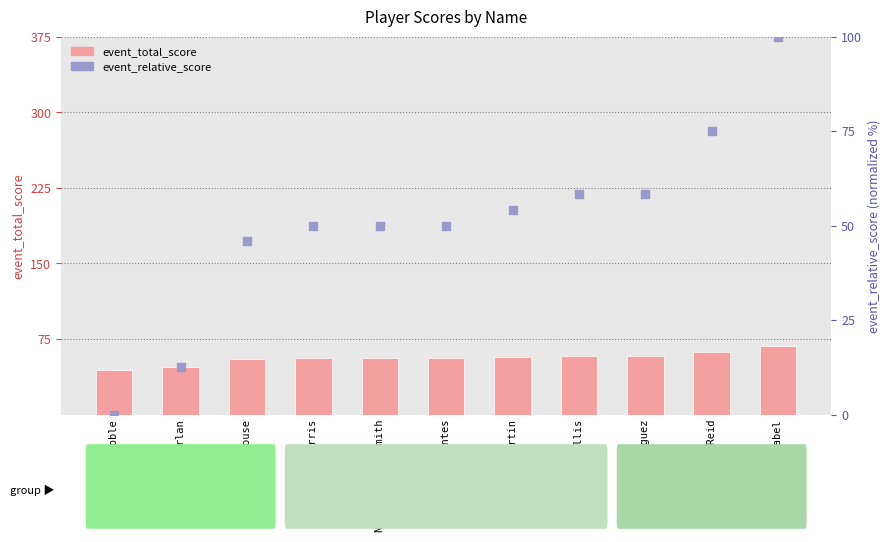

At which category is the sum across all series the highest?

Bryce Rabel